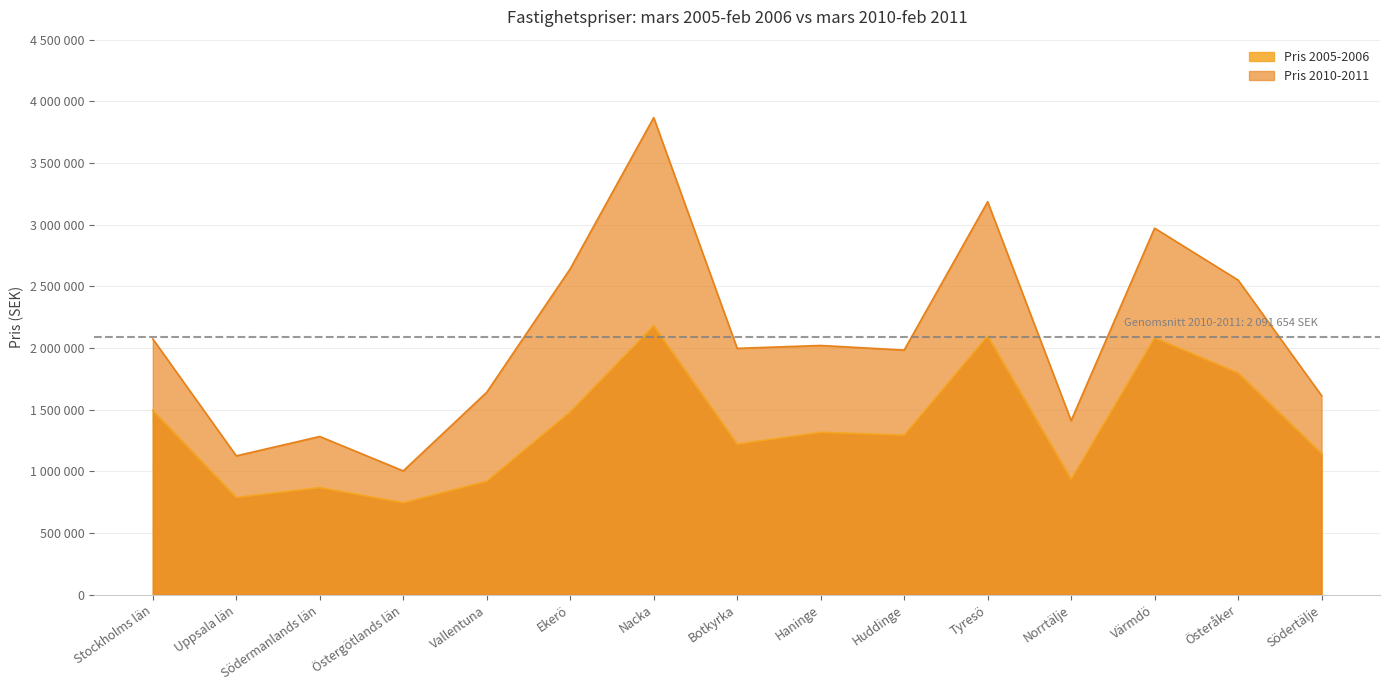

Rank the series by their average value, from lowest to highest.

Pris 2005-2006, Pris 2010-2011